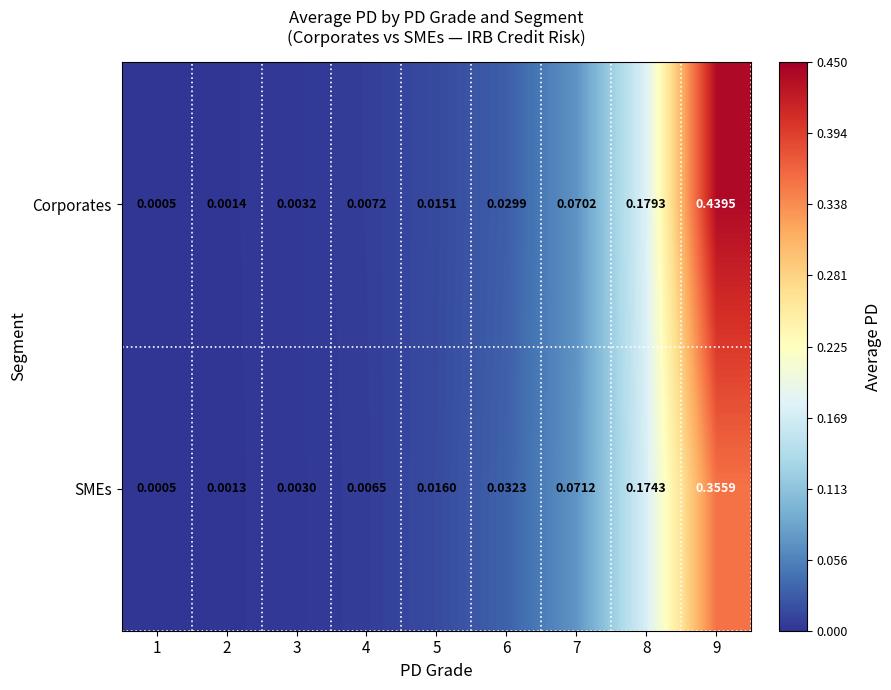

Is the value of Corporates at 2 greater than the value of SMEs at 1?

Yes